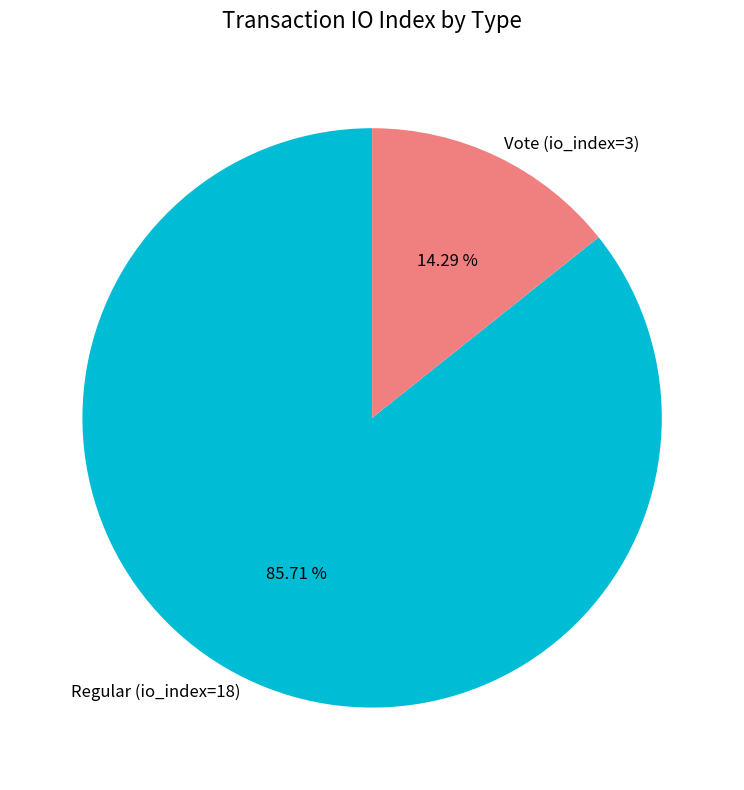

Is there a majority slice in this chart?

Yes